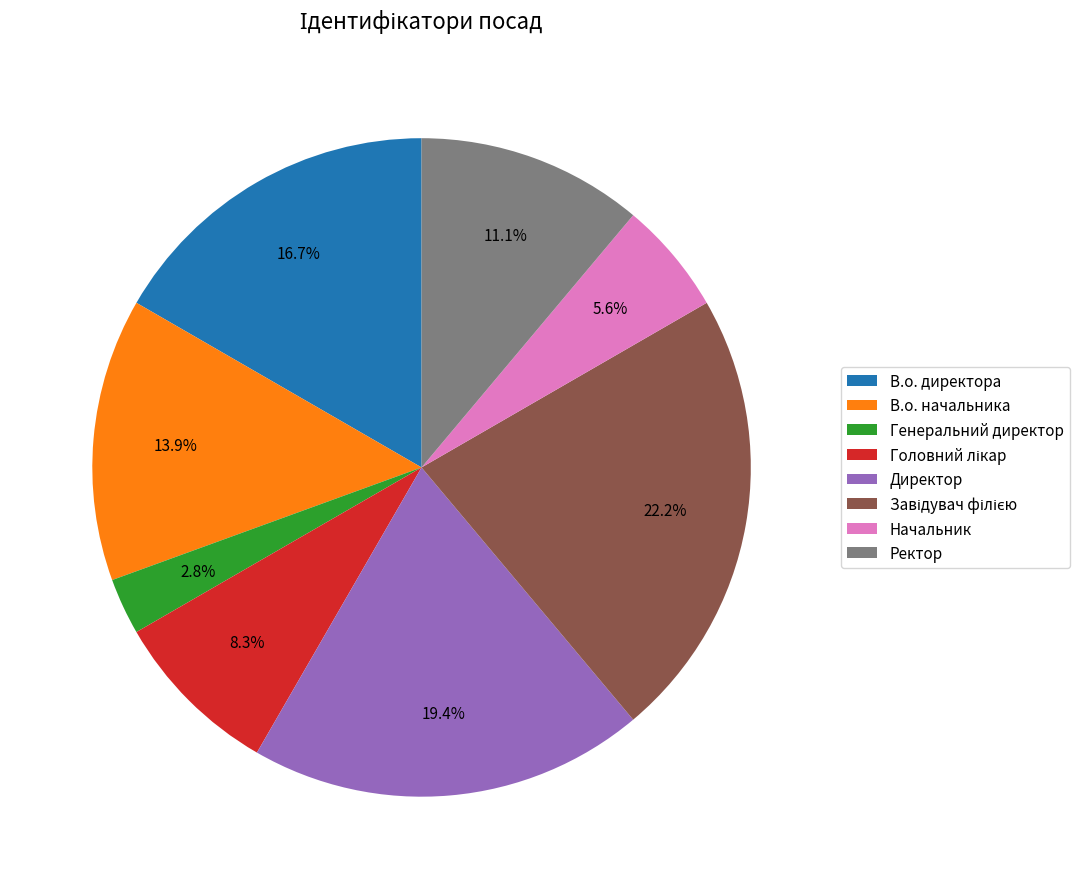

Is there a majority slice in this chart?

No